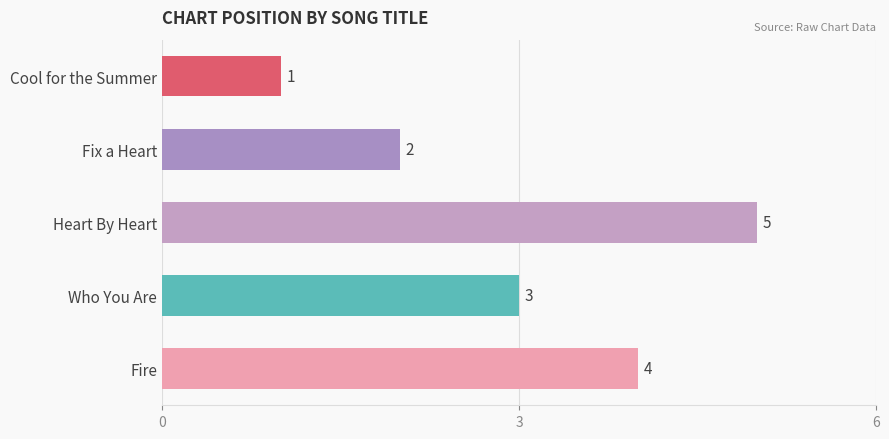

What is the label of the 1st bar from the bottom?

Fire